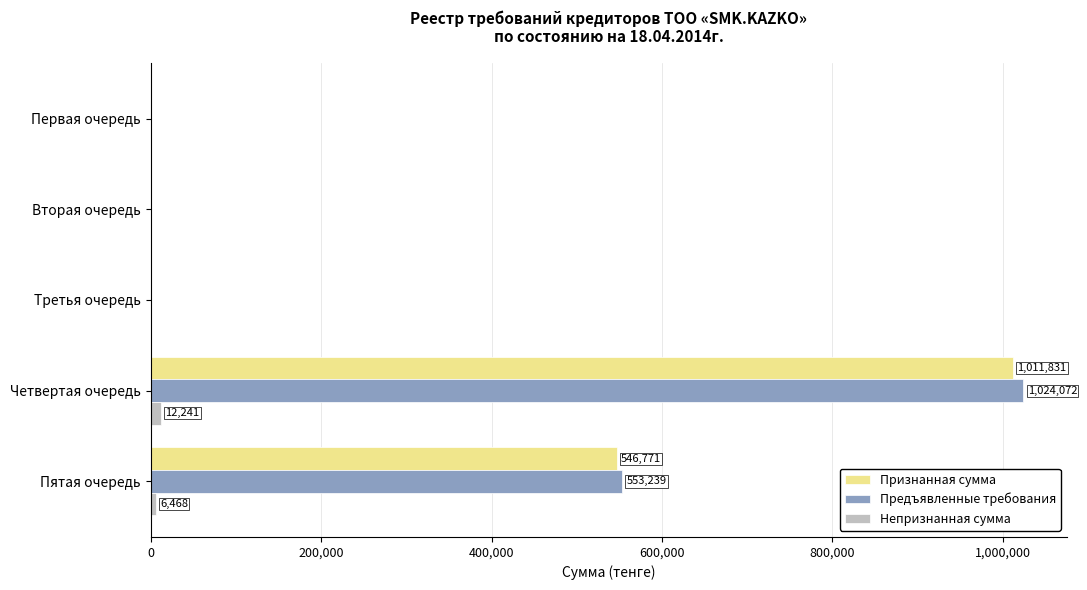

The Предъявленные требования series shows 553238.9 at Пятая очередь. True or false?

True